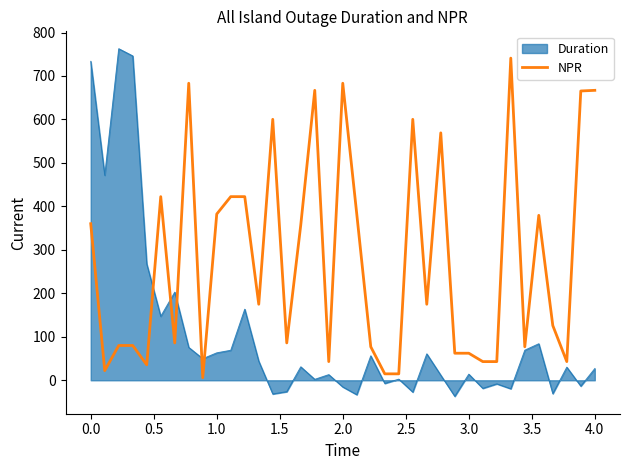

Does the chart have visible grid lines?

No